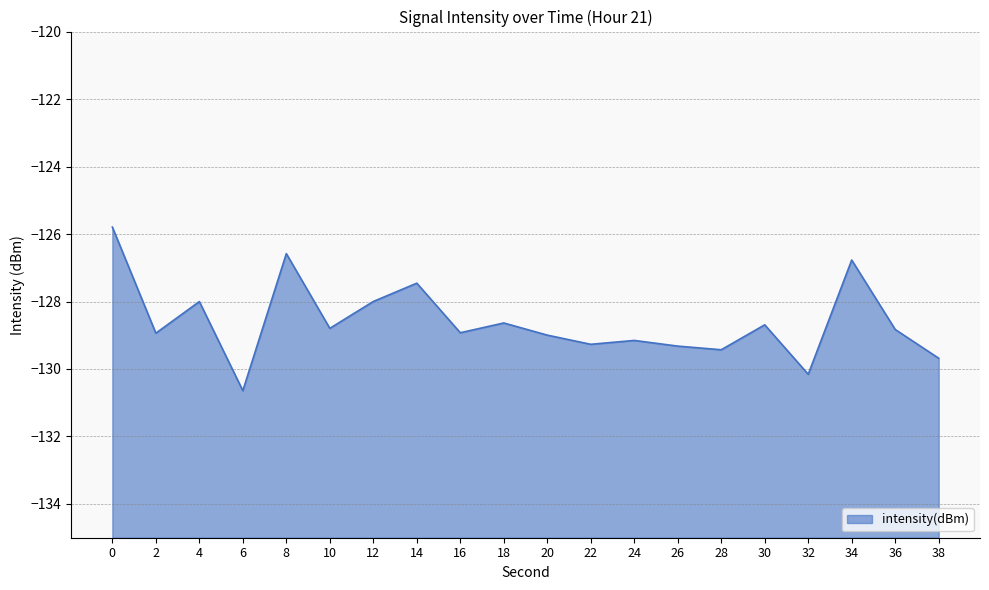

Reading left to right, transcribe all the data shown in this chart.

-125.8	-128.9	-128.0	-130.6	-126.6	-128.8	-128.0	-127.5	-128.9	-128.6	-129.0	-129.3	-129.2	-129.3	-129.4	-128.7	-130.2	-126.8	-128.8	-129.7